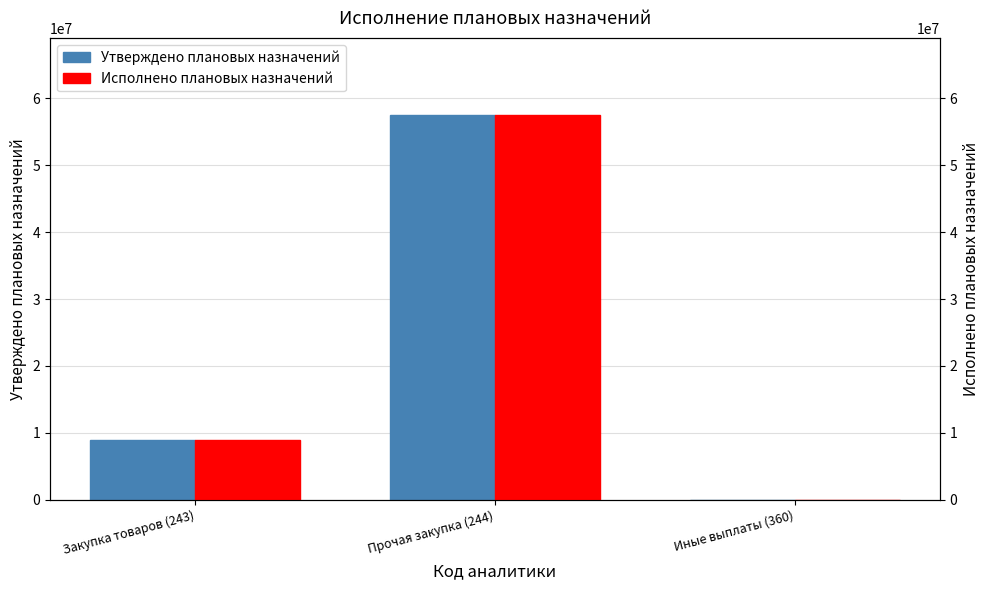

Which series has the widest spread of values?

Утверждено плановых назначений